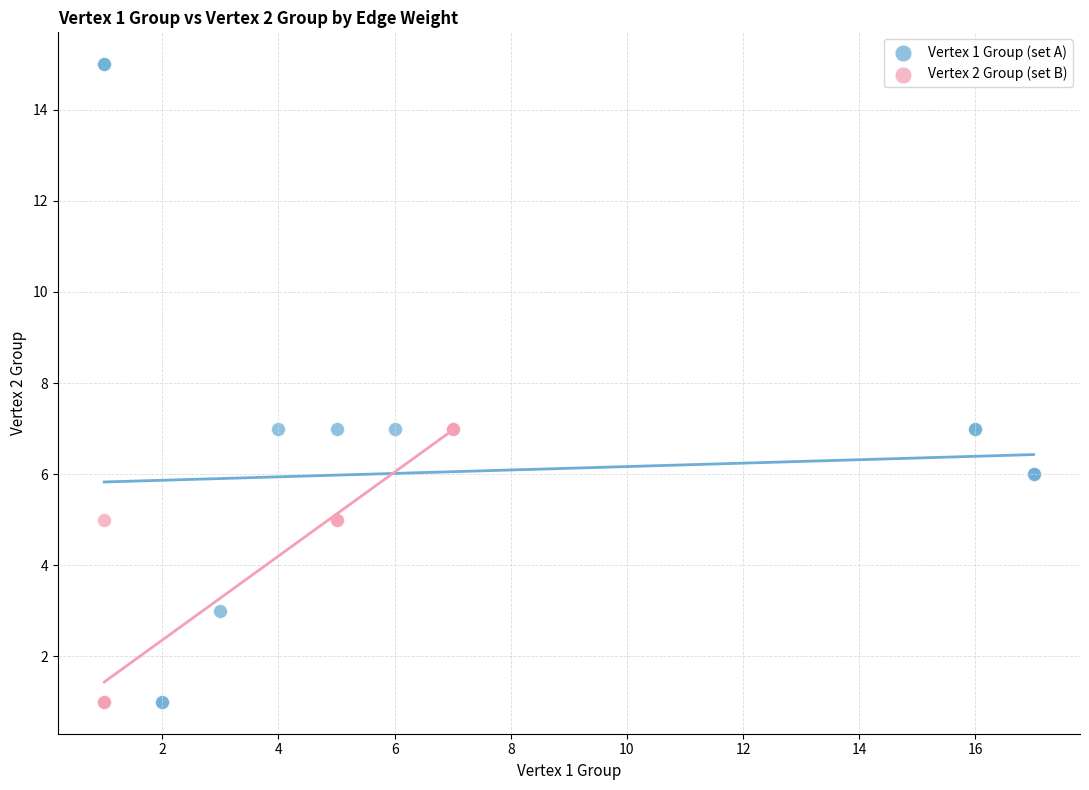

Which series contains the highest Y value?

Vertex 1 Group (set A)